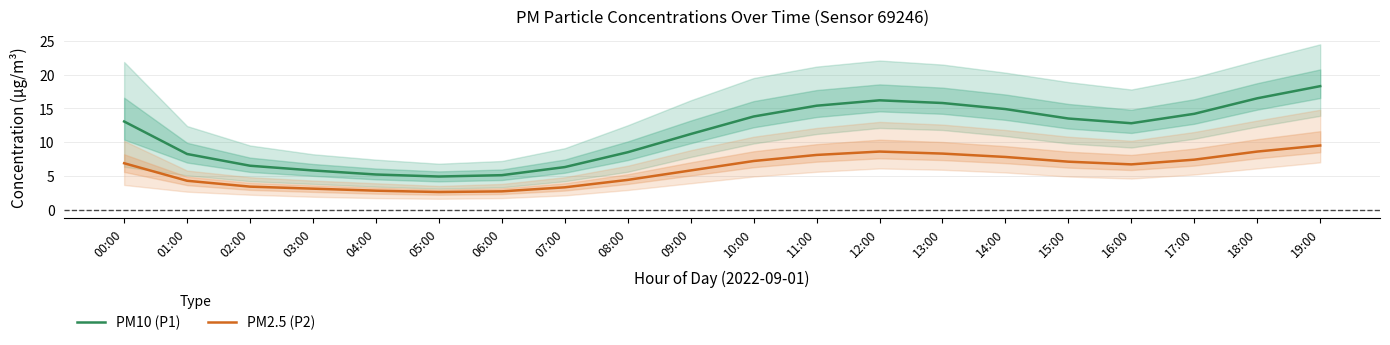

True or false: PM2.5 (P2) has a value of 3.6 at 06:00.

False